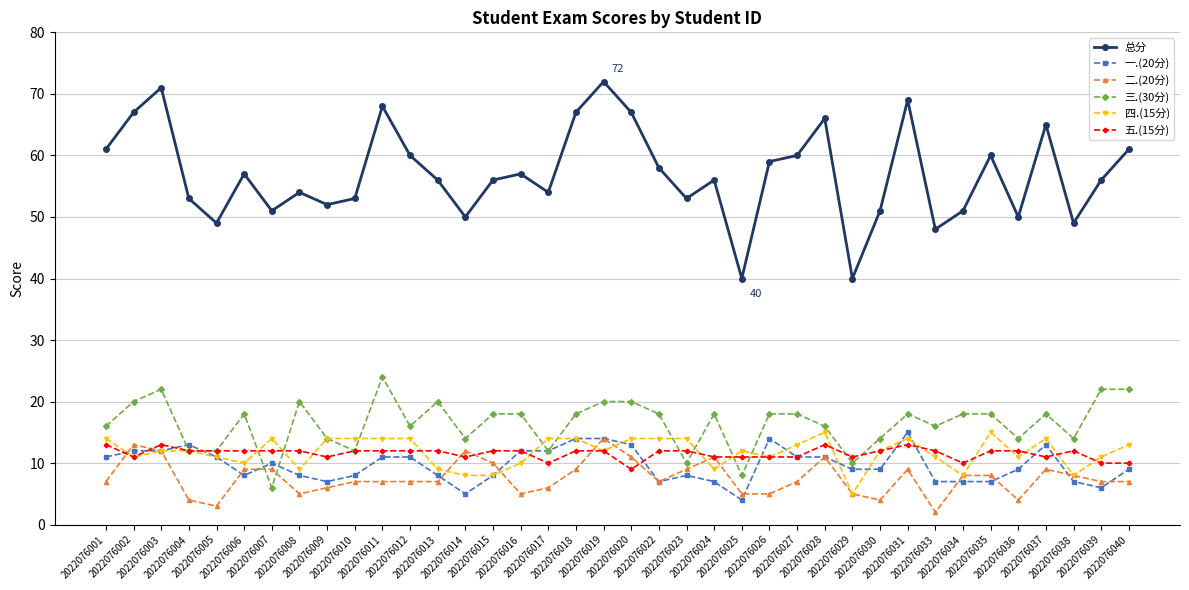

What are all the series names shown in the legend?

总分, 一.(20分), 二.(20分), 三.(30分), 四.(15分), 五.(15分)